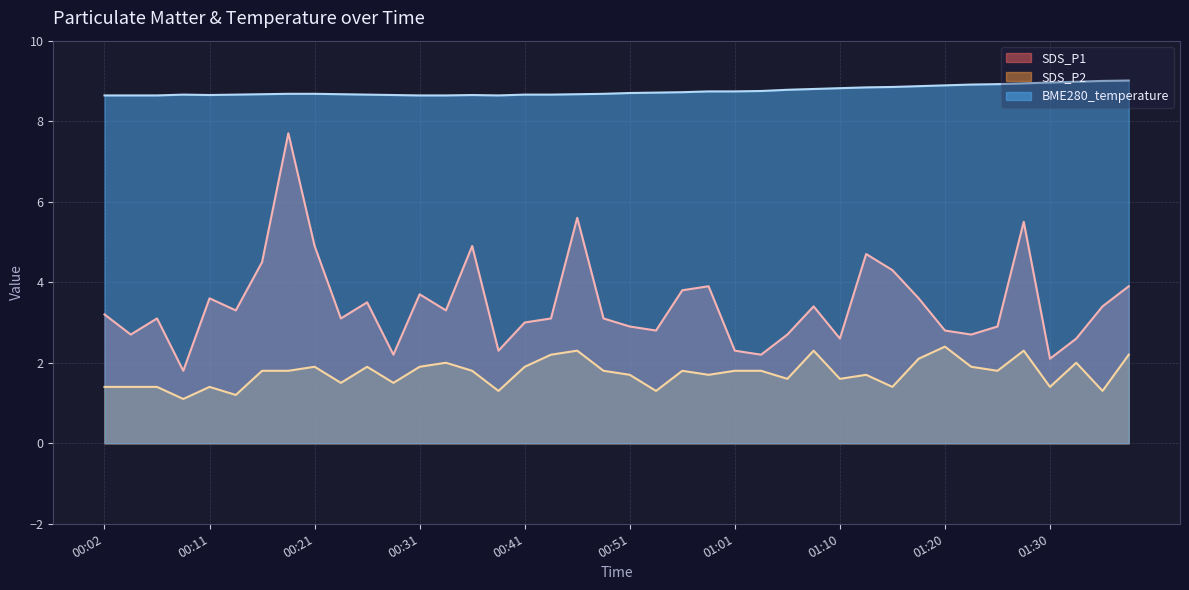

The BME280_temperature series shows 11.7 at 00:16. True or false?

False